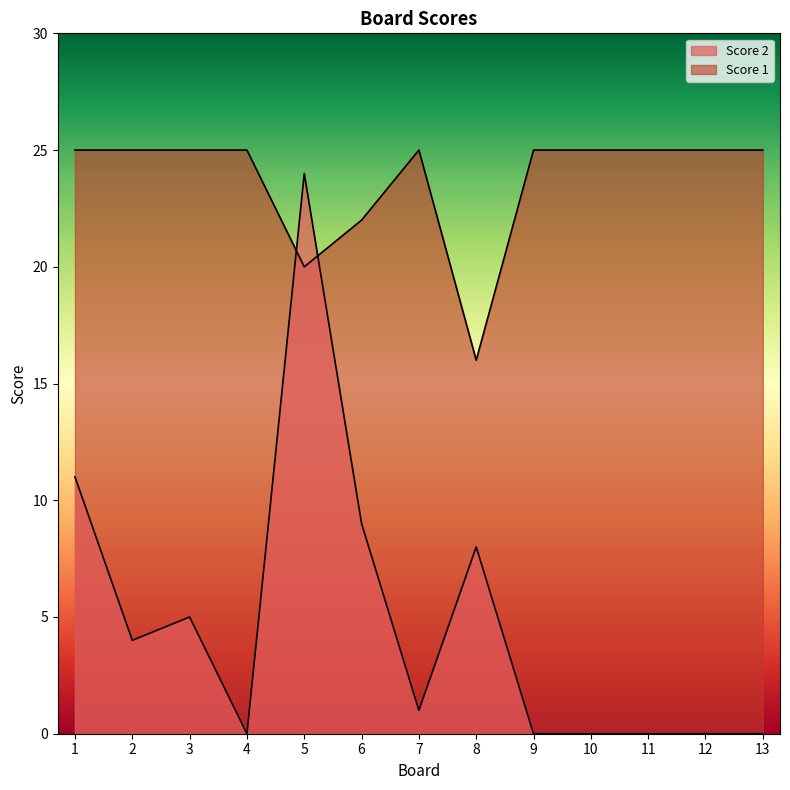

How many values in the Score 1 series are below 25?

3